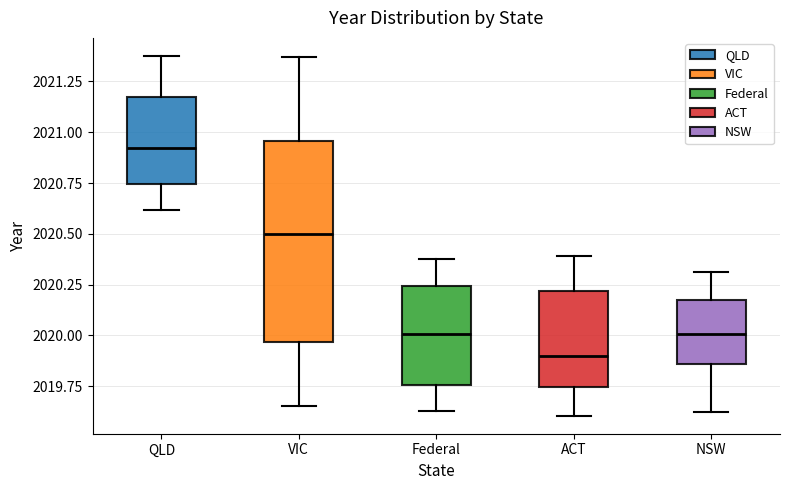

Comparing the boxes themselves (not the whiskers), which one is the tallest?

VIC